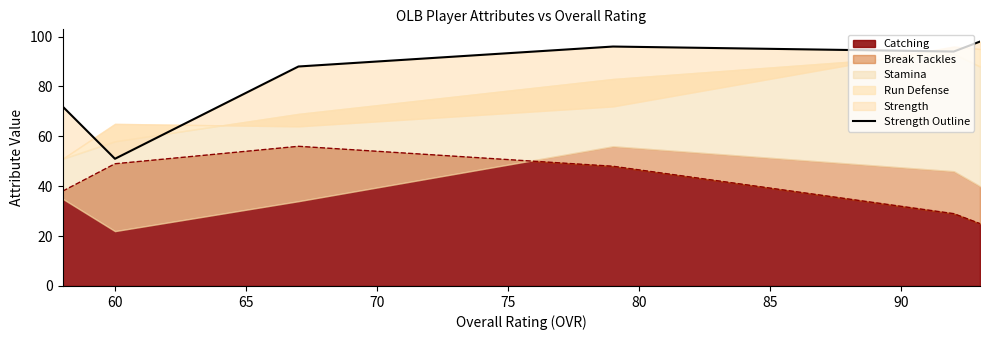

What is the maximum value for Catching?

56